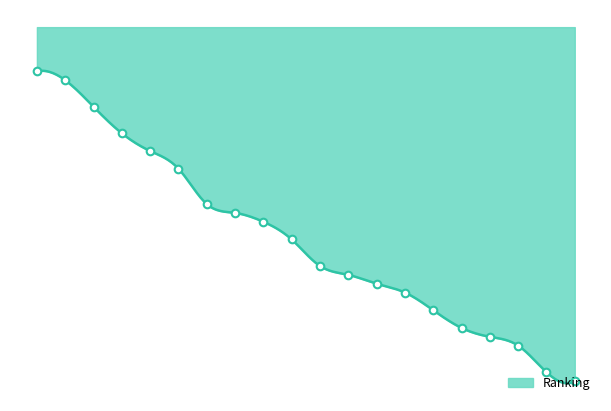

What is the ratio of the value at 5 to the value at 19?

0.4